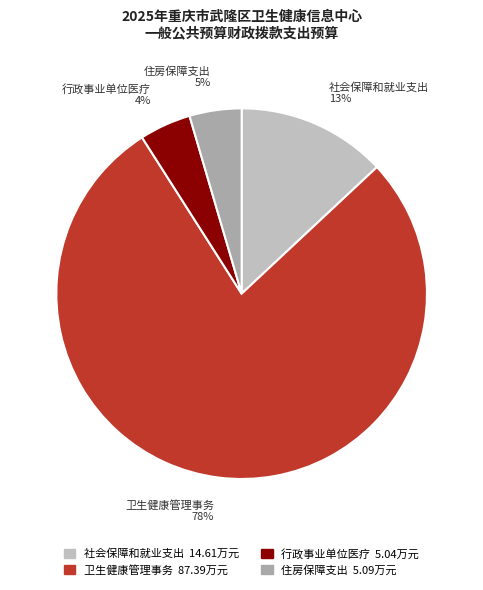

To the nearest percent, what is the difference between the 卫生健康管理事务 and 住房保障支出 slice percentages?

73%